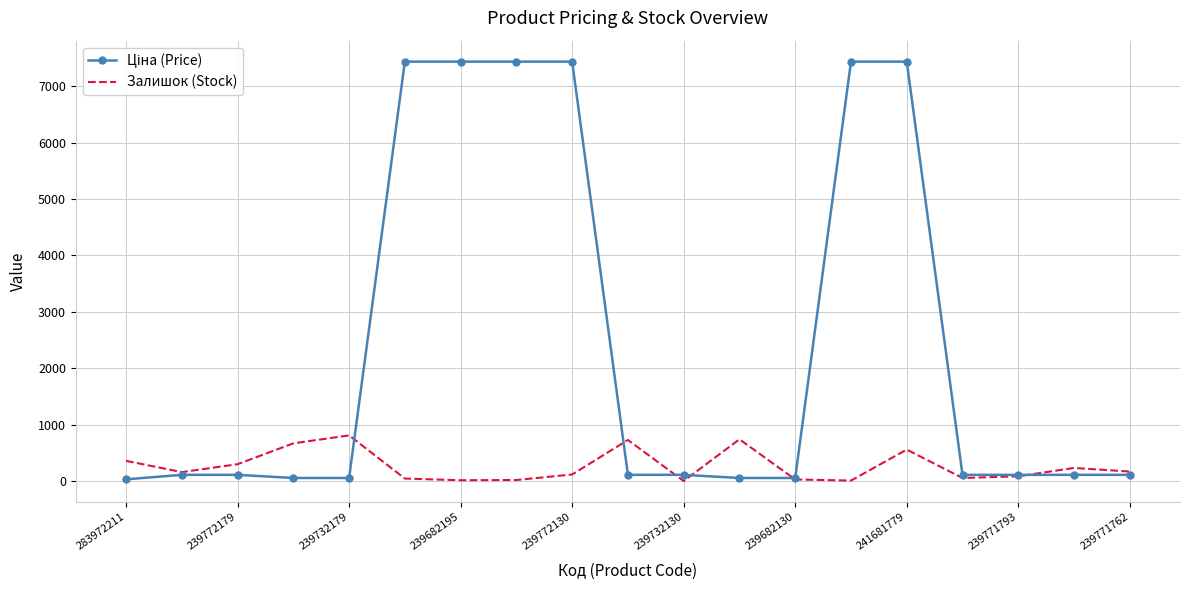

What is the maximum value shown in the chart?

7436.2